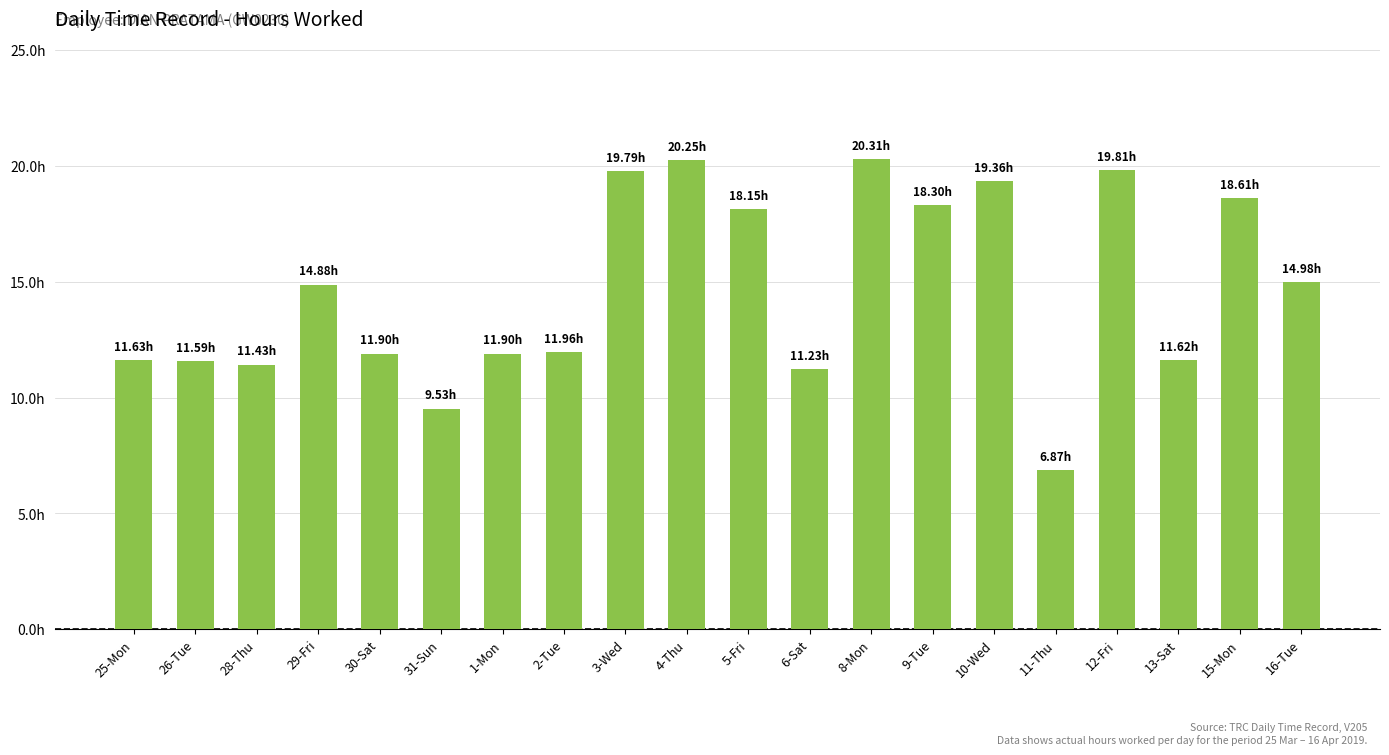

Does the chart contain any negative values?

No